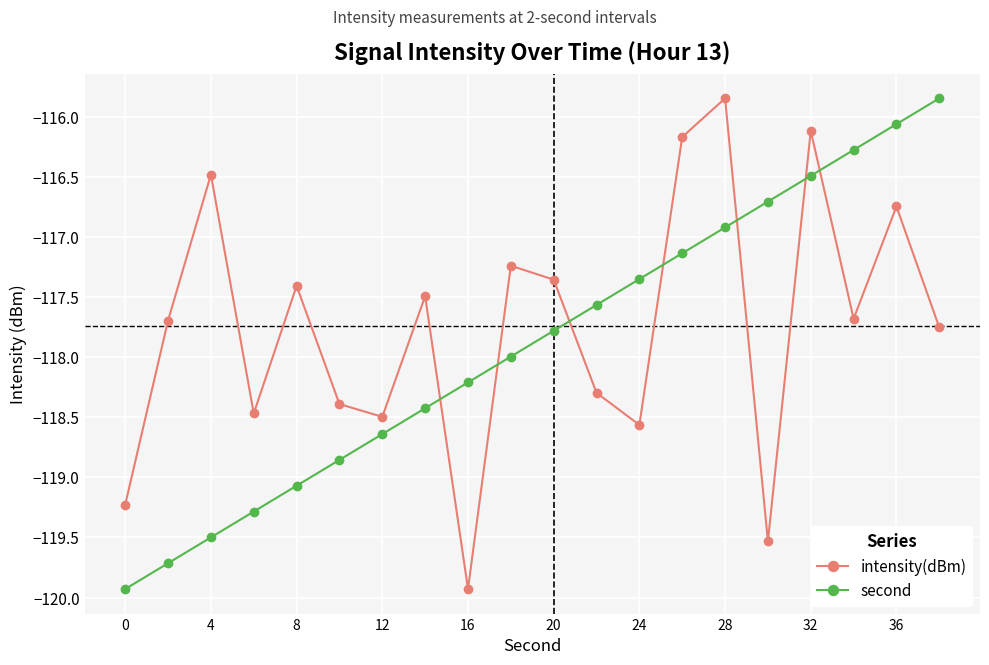

How many times do second and intensity(dBm) cross each other?

7